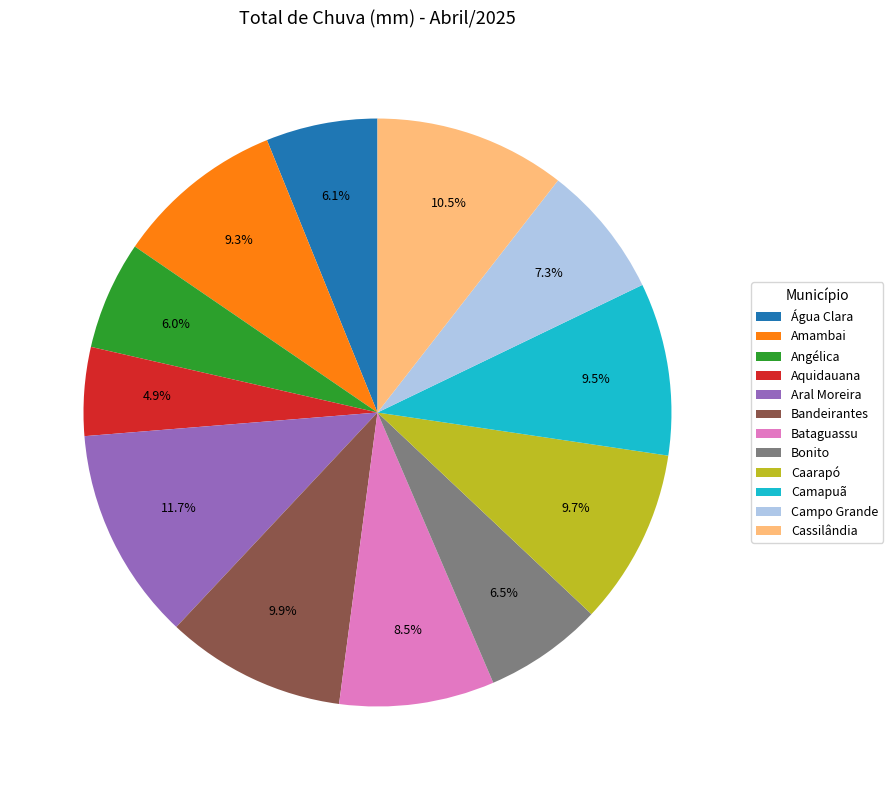

Which category has the biggest portion of the pie?

Aral Moreira